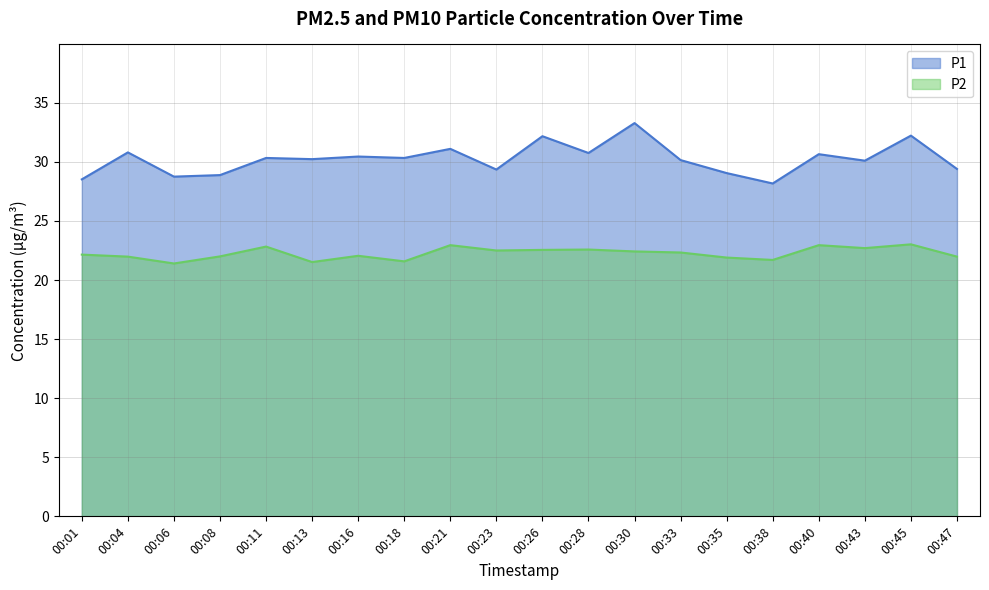

Rank the categories by P2 value from lowest to highest.

00:06, 00:13, 00:18, 00:38, 00:35, 00:04, 00:47, 00:08, 00:16, 00:01, 00:33, 00:30, 00:23, 00:26, 00:28, 00:43, 00:11, 00:21, 00:40, 00:45